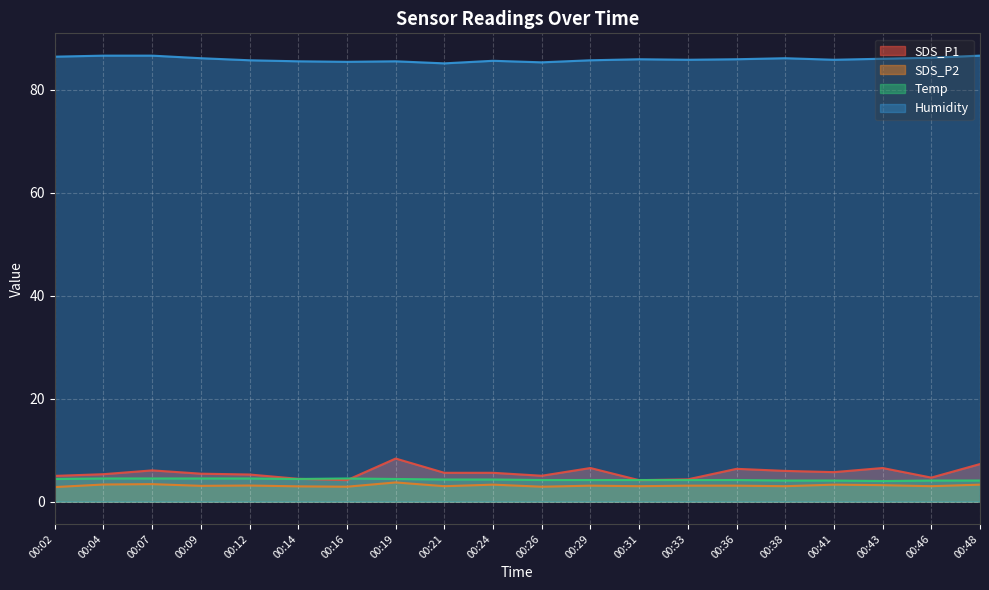

Reading right to left, list all the values displayed in this chart.

SDS_P1: 00:48=7.3	00:46=4.7	00:43=6.5	00:41=5.7	00:38=6.0	00:36=6.4	00:33=4.3	00:31=4.2	00:29=6.5	00:26=5.0	00:24=5.6	00:21=5.6	00:19=8.4	00:16=4.2	00:14=4.4	00:12=5.3	00:09=5.4	00:07=6.1	00:04=5.3	00:02=5.0
SDS_P2: 00:48=3.3	00:46=3.0	00:43=3.2	00:41=3.3	00:38=3.0	00:36=3.1	00:33=3.1	00:31=3.0	00:29=3.1	00:26=2.9	00:24=3.3	00:21=3.0	00:19=3.7	00:16=2.9	00:14=3.0	00:12=3.1	00:09=3.1	00:07=3.4	00:04=3.3	00:02=2.8
Temp: 00:48=4.1	00:46=4.1	00:43=4.0	00:41=4.1	00:38=4.1	00:36=4.2	00:33=4.2	00:31=4.2	00:29=4.2	00:26=4.2	00:24=4.3	00:21=4.3	00:19=4.4	00:16=4.5	00:14=4.4	00:12=4.5	00:09=4.5	00:07=4.5	00:04=4.5	00:02=4.4
Humidity: 00:48=86.6	00:46=86.2	00:43=86.0	00:41=85.8	00:38=86.1	00:36=85.9	00:33=85.8	00:31=85.9	00:29=85.7	00:26=85.3	00:24=85.6	00:21=85.1	00:19=85.5	00:16=85.4	00:14=85.5	00:12=85.7	00:09=86.1	00:07=86.6	00:04=86.6	00:02=86.4